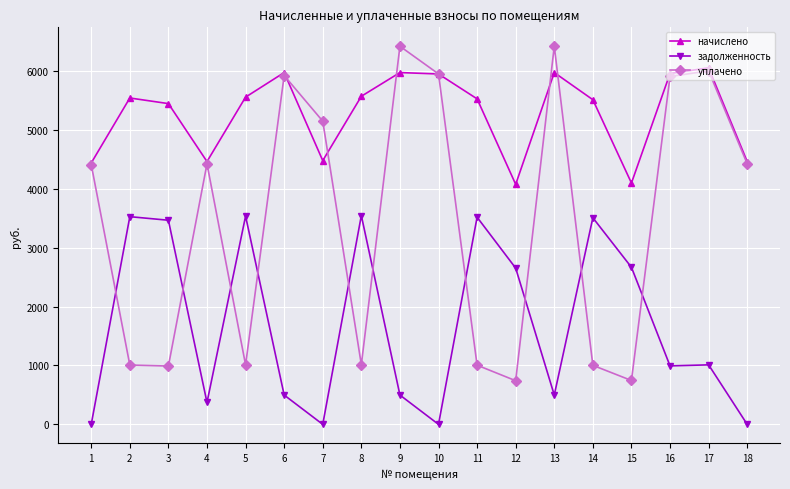

Rank the series by their maximum value, from highest to lowest.

уплачено, начислено, задолженность